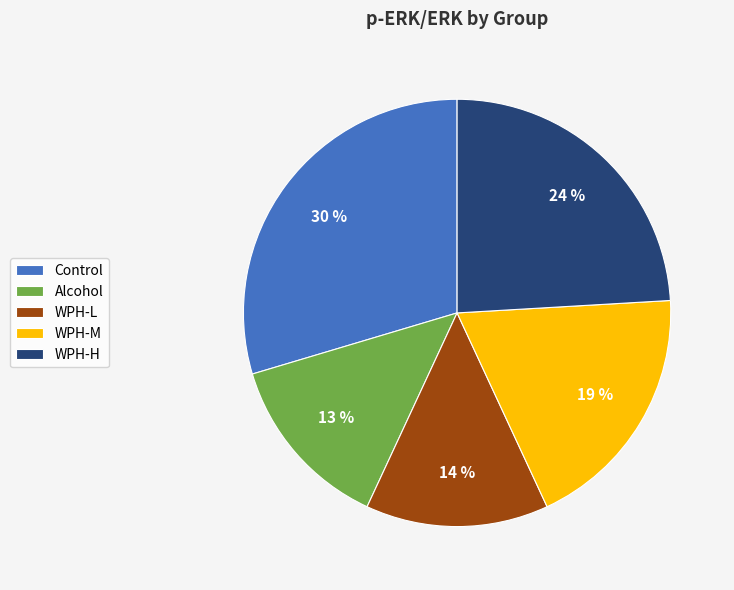

What percentage is the WPH-H slice, to the nearest percent?

24%